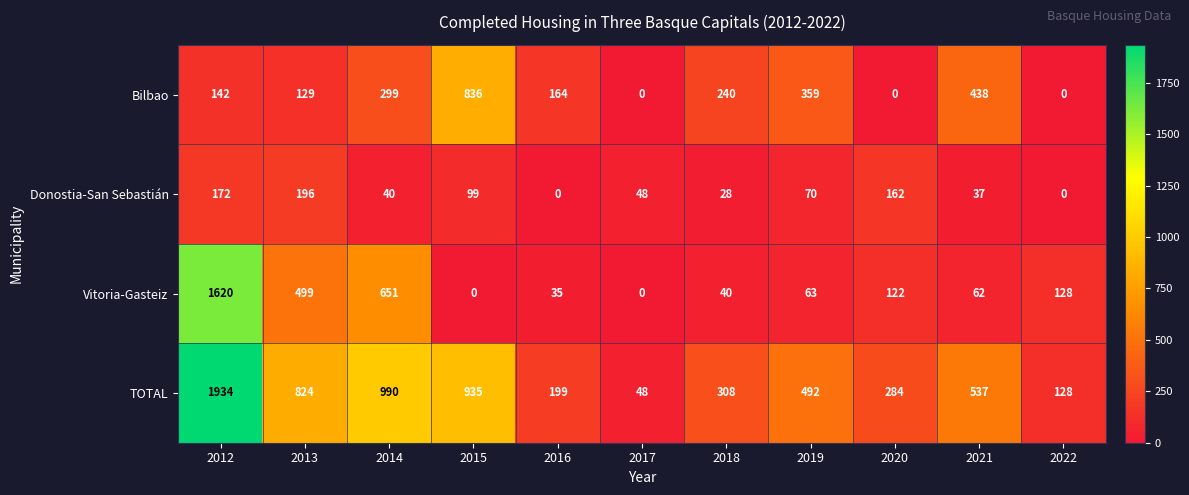

What is the maximum value shown in the chart?

1934